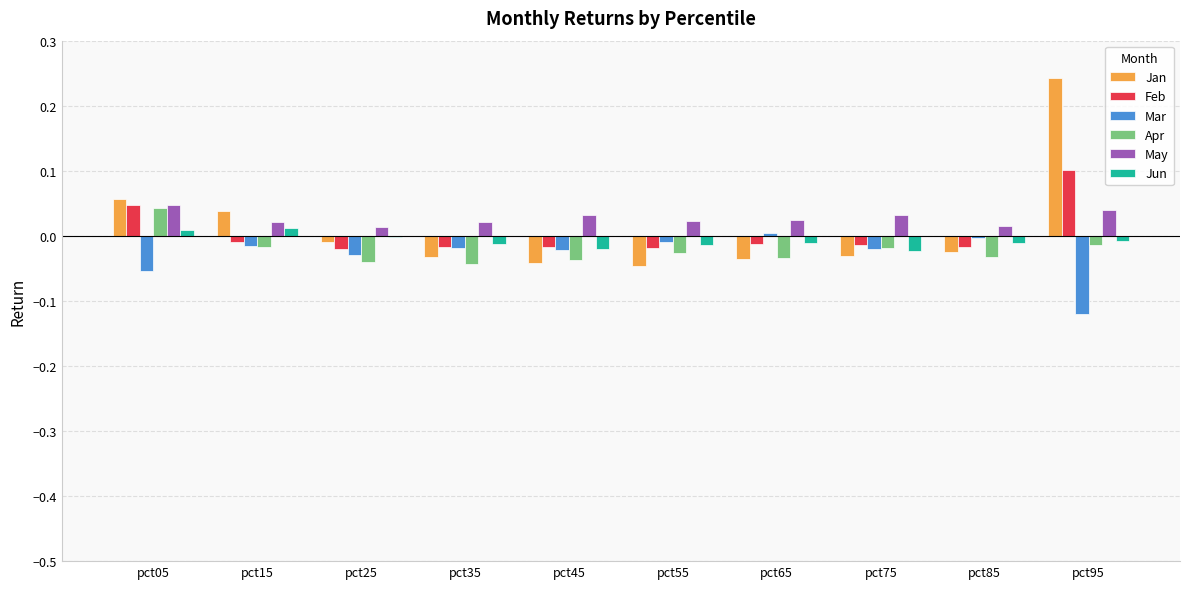

Between pct75 and pct95, which series saw the biggest shift?

Jan